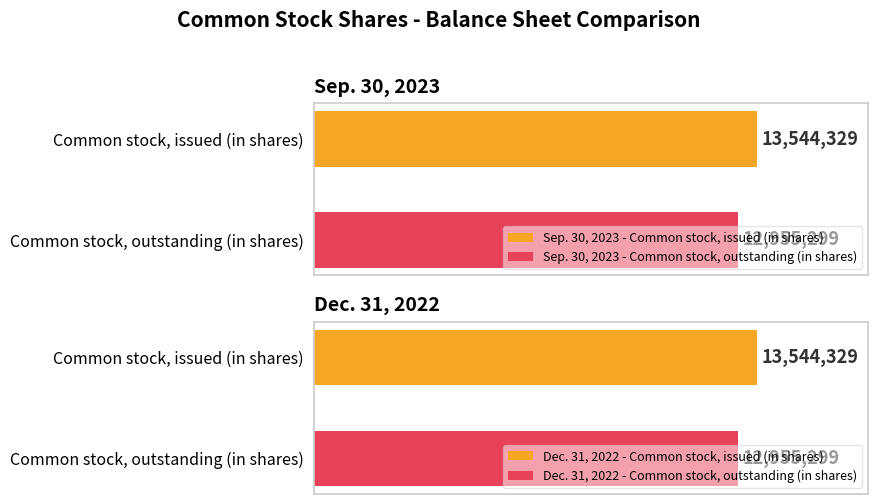

List the series in order of their peak value, lowest first.

Sep. 30, 2023, Dec. 31, 2022